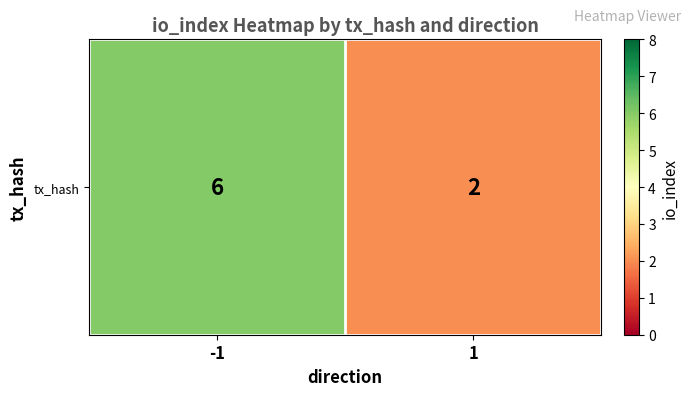

The value at -1 is 1. True or false?

False